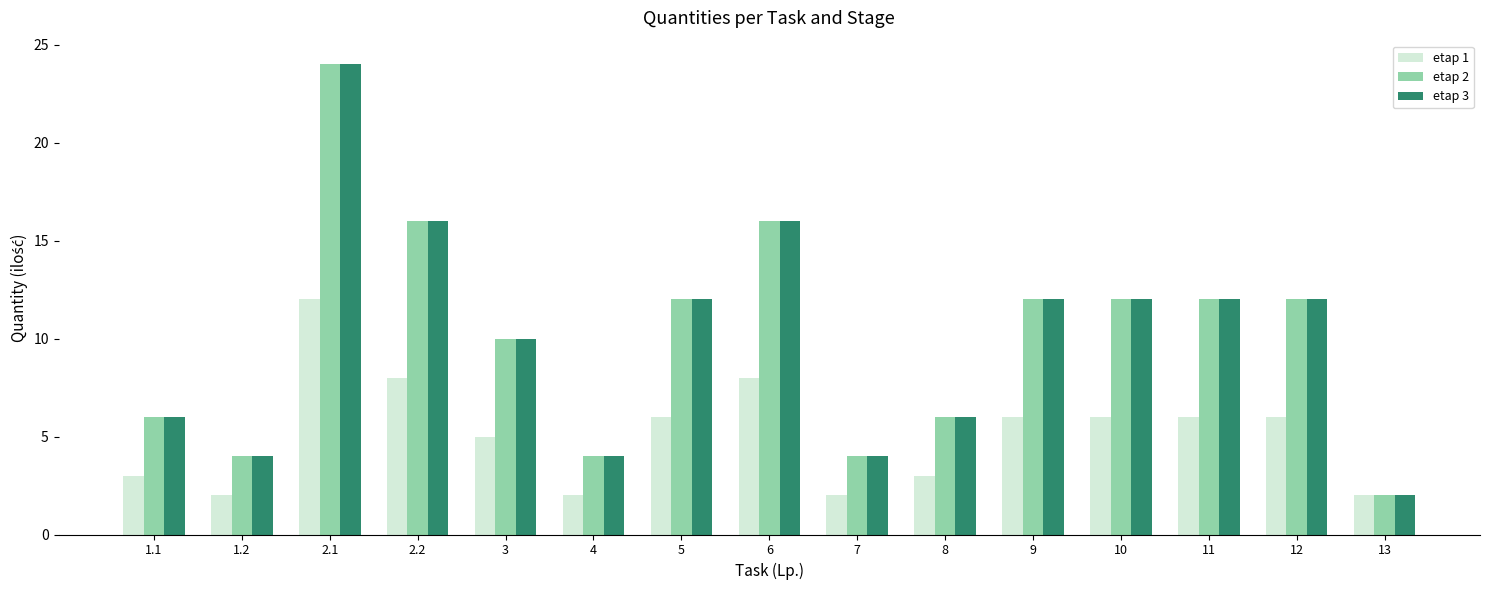

What is the total value across all series at 1.1?

15